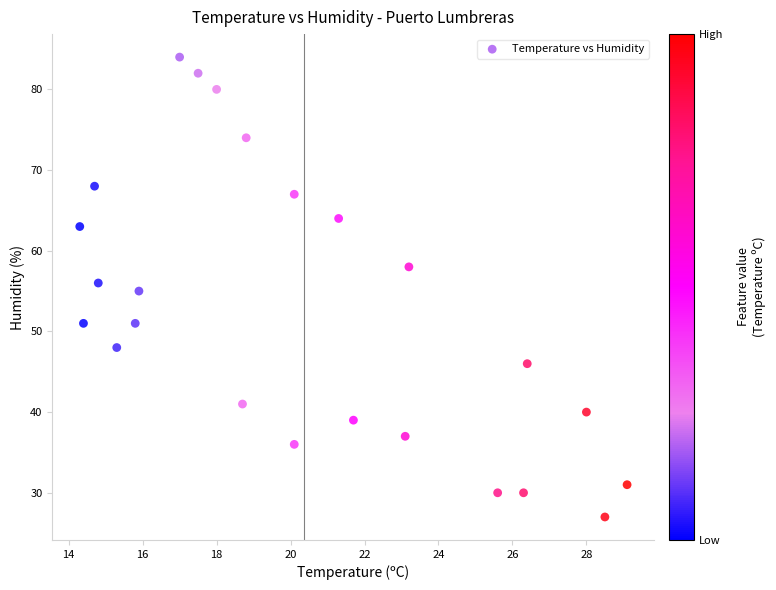

What is the range of Y values (max minus min)?

57